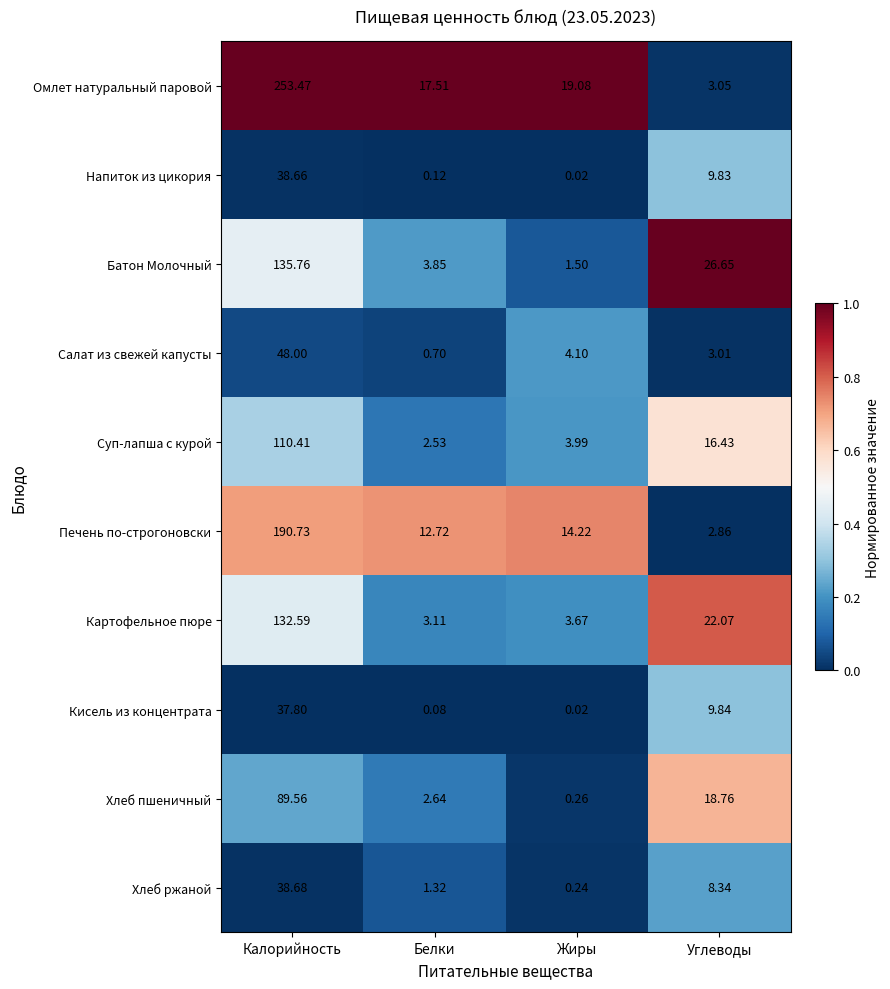

Rank the series at Белки from lowest to highest value.

Кисель из концентрата, Напиток из цикория, Салат из свежей капусты, Хлеб ржаной, Суп-лапша с курой, Хлеб пшеничный, Картофельное пюре, Батон Молочный, Печень по-строгоновски, Омлет натуральный паровой